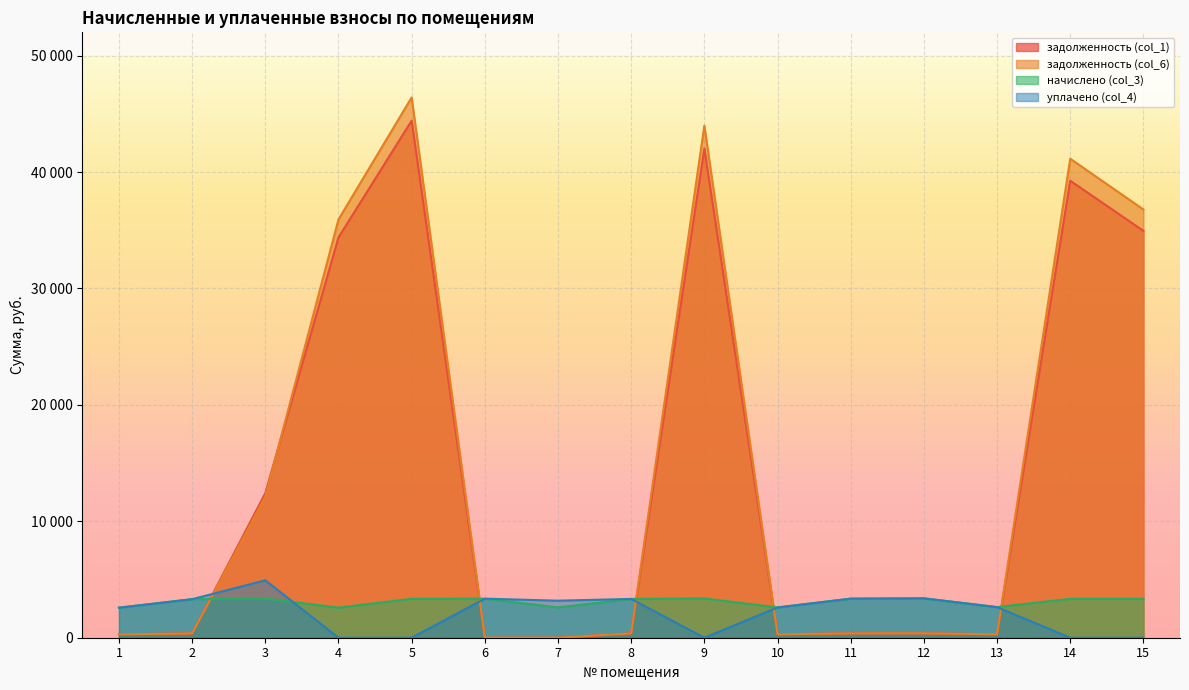

What is the highest value of the задолженность (col_6) series?

46409.9